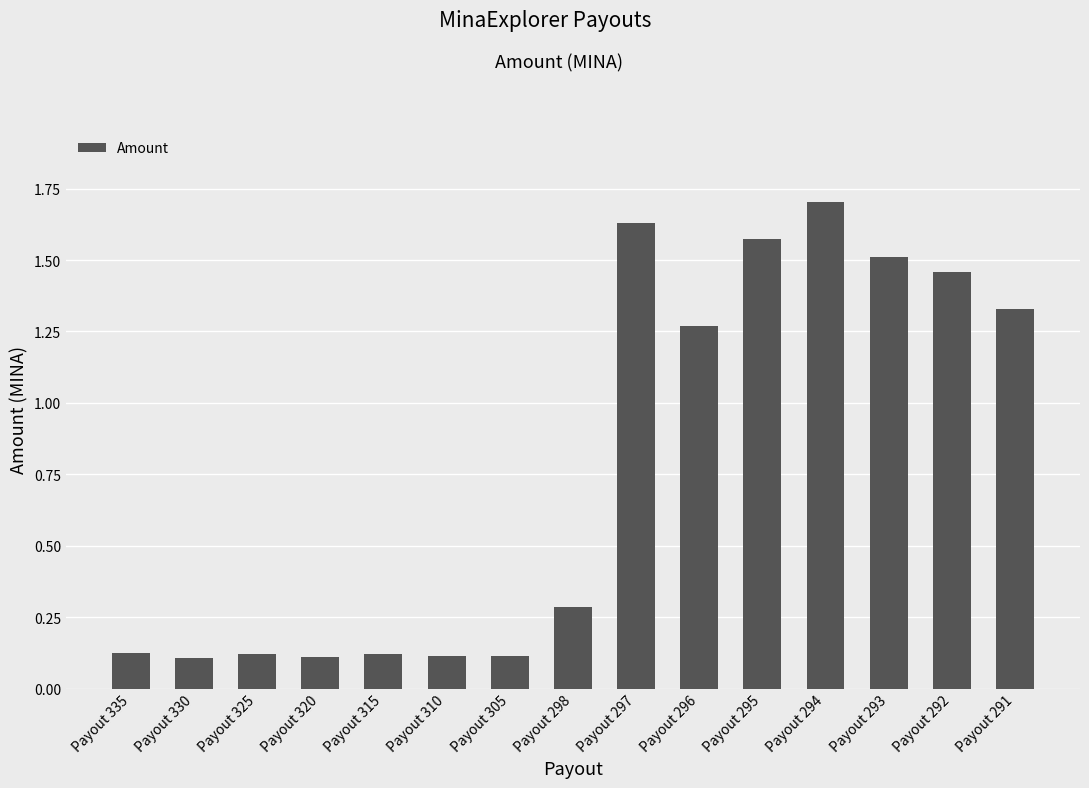

What is the sum of all values?

11.6